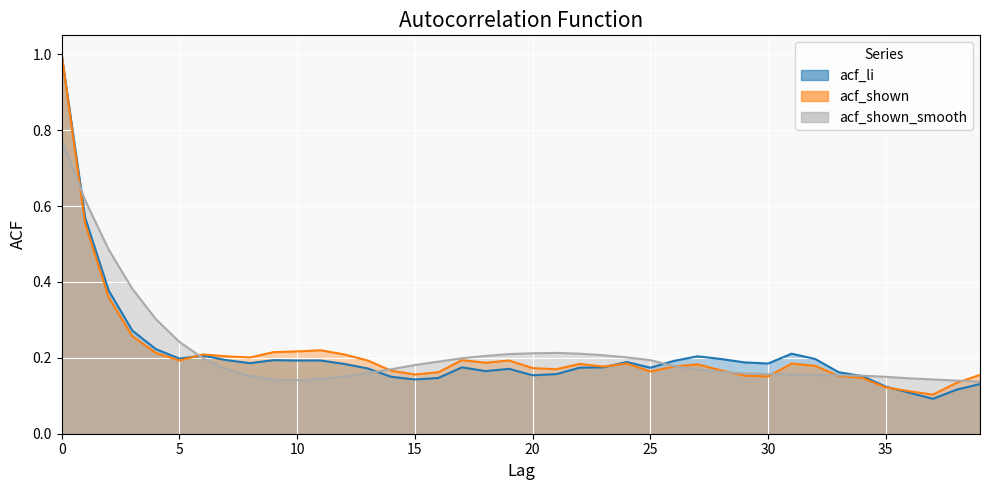

What is the value of the acf_shown point at the 18th from the left?

0.2